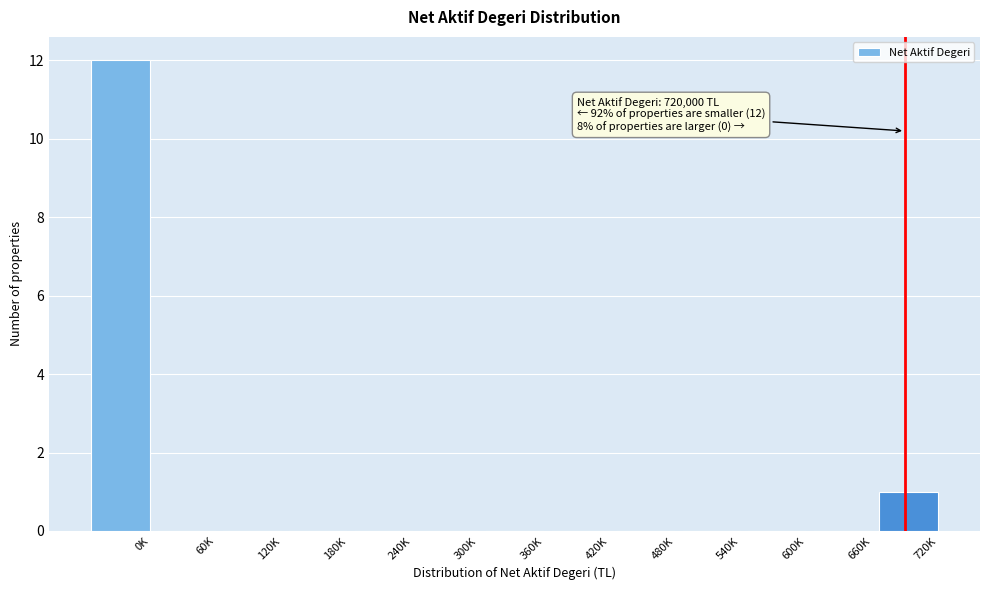

Reading left to right, extract all data points from this chart.

0K=12	60K=0	120K=0	180K=0	240K=0	300K=0	360K=0	420K=0	480K=0	540K=0	600K=0	660K=0	720K=1